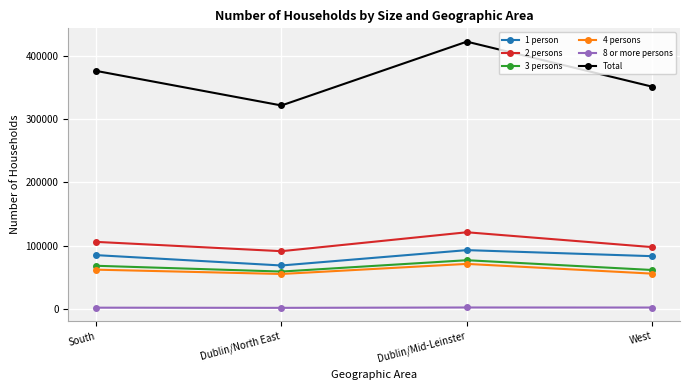

At how many categories does at least one series exceed 133103?

4